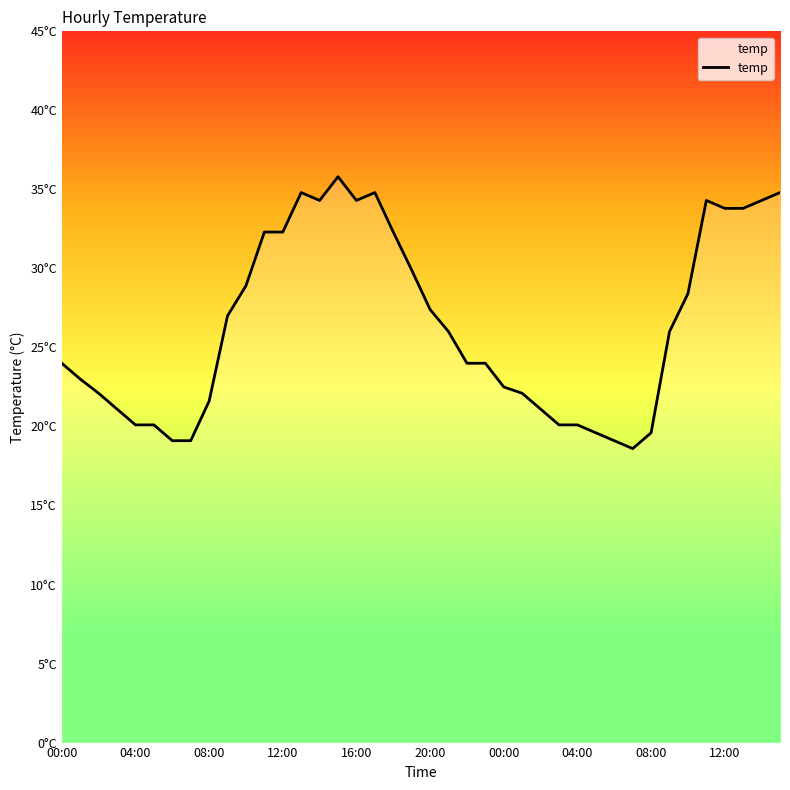

What is the label of the 23rd point from the left?

22